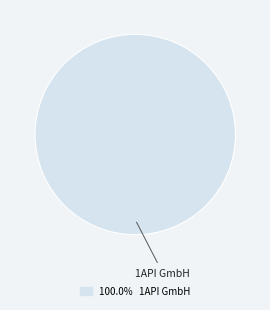

Is there any slice that represents more than half of the pie?

Yes